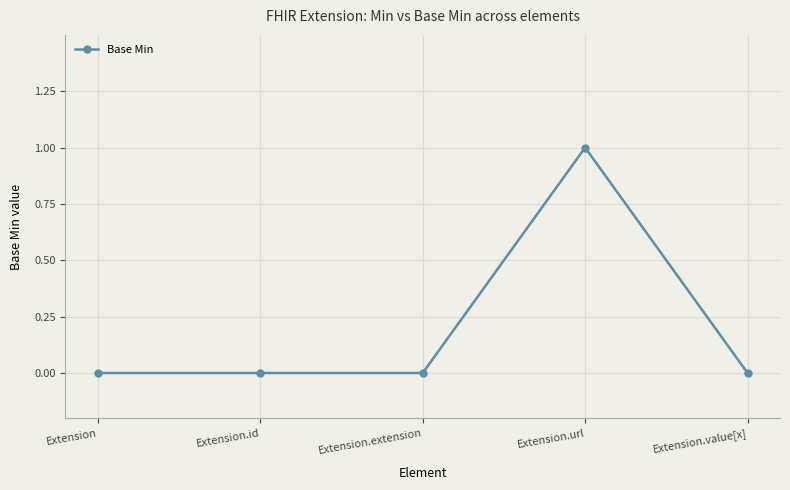

Reading left to right, extract all data points from this chart.

Extension=0	Extension.id=0	Extension.extension=0	Extension.url=1	Extension.value[x]=0